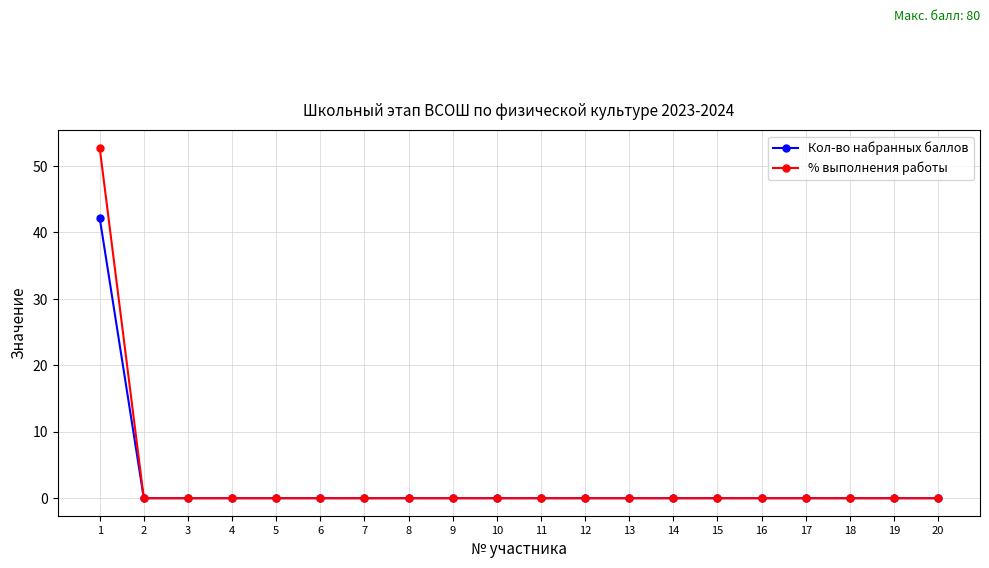

Reading left to right, extract all data points from this chart.

Кол-во набранных баллов: 1=42.2	2=0.0	3=0.0	4=0.0	5=0.0	6=0.0	7=0.0	8=0.0	9=0.0	10=0.0	11=0.0	12=0.0	13=0.0	14=0.0	15=0.0	16=0.0	17=0.0	18=0.0	19=0.0	20=0.0
% выполнения работы: 1=52.8	2=0.0	3=0.0	4=0.0	5=0.0	6=0.0	7=0.0	8=0.0	9=0.0	10=0.0	11=0.0	12=0.0	13=0.0	14=0.0	15=0.0	16=0.0	17=0.0	18=0.0	19=0.0	20=0.0